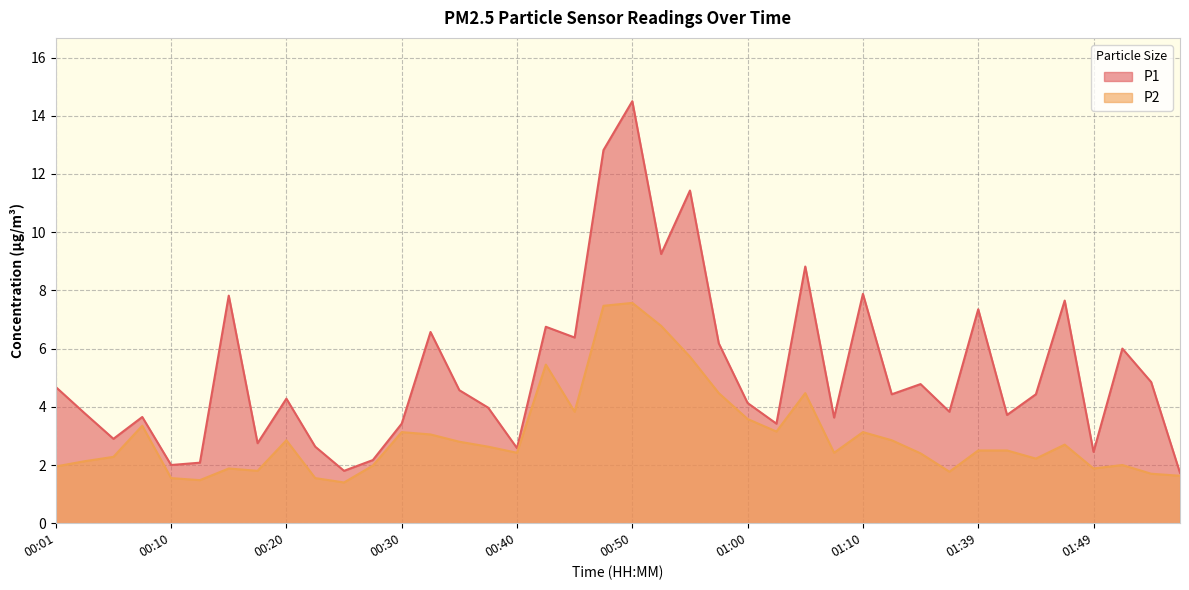

Rank the series by their maximum value, from lowest to highest.

P2, P1